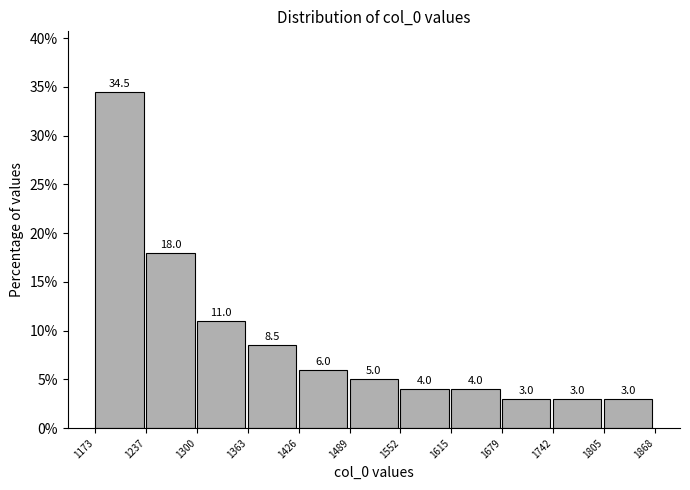

Reading left to right, list every bar in this chart as the range it spans on the x-axis followed by its height.

1173 to 1237: 34.5
1237 to 1300: 18.0
1300 to 1363: 11.0
1363 to 1426: 8.5
1426 to 1489: 6.0
1489 to 1552: 5.0
1552 to 1615: 4.0
1615 to 1679: 4.0
1679 to 1742: 3.0
1742 to 1805: 3.0
1805 to 1868: 3.0